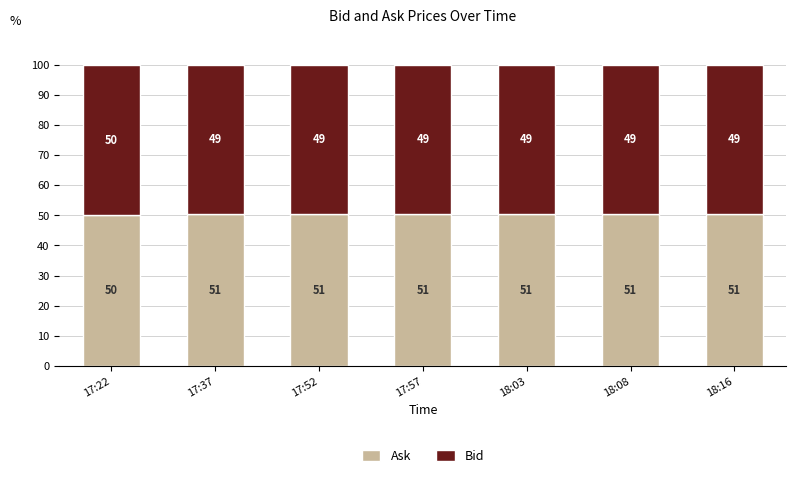

At which label is Bid closest to 49?

17:37